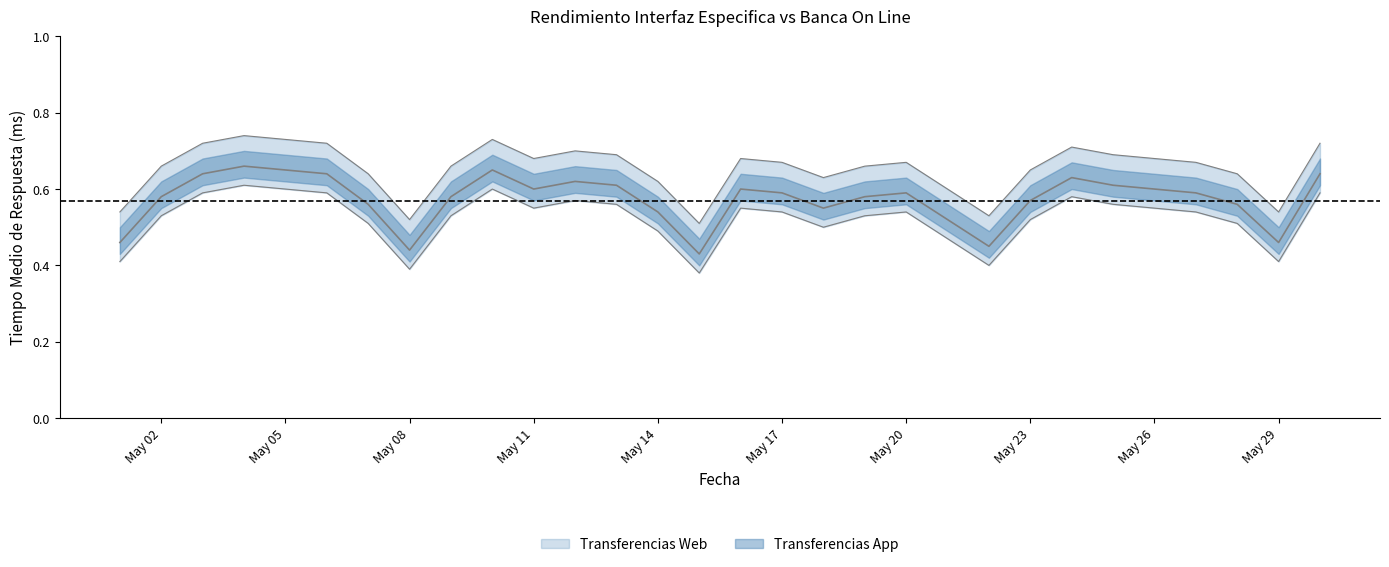

What are all the series names shown in the legend?

Transferencias Web, Transferencias App